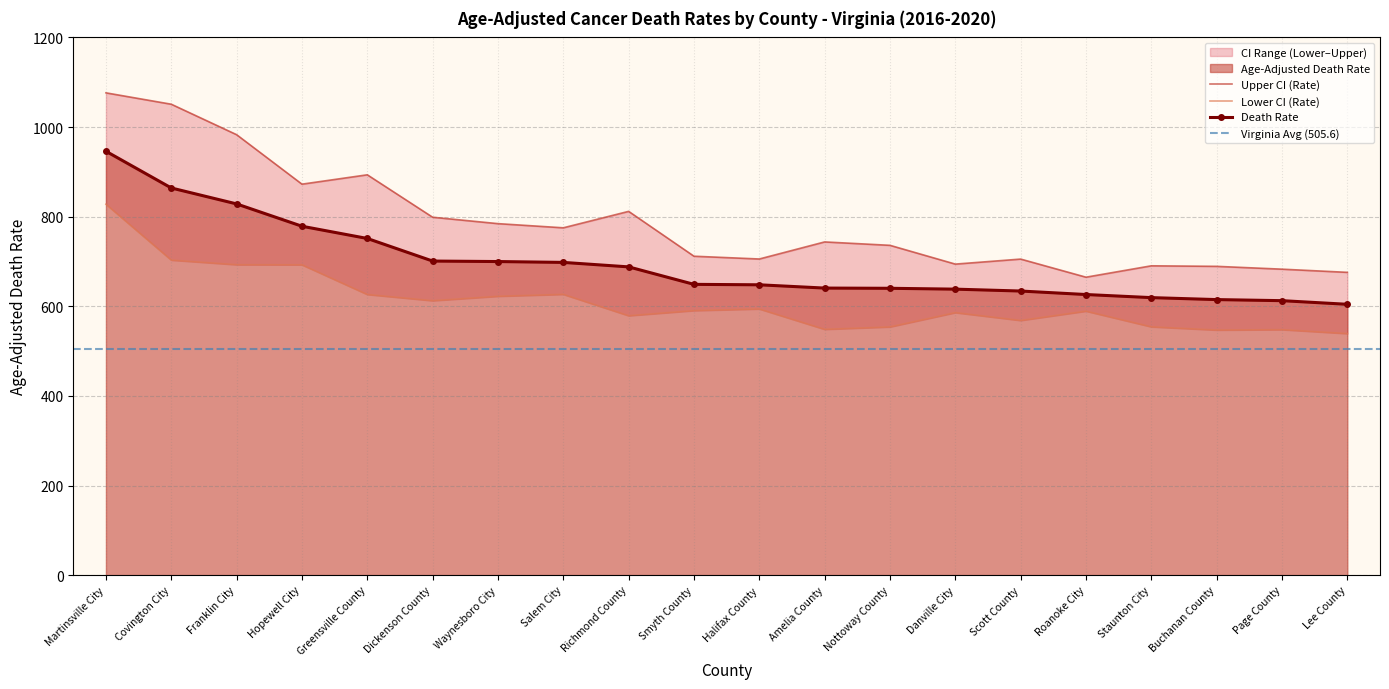

What is the lowest value of the Lower CI (Rate) series?

539.0